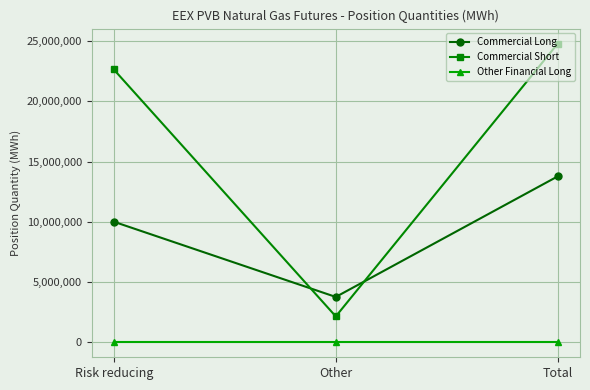

What is the label of the 3rd point from the right?

Risk reducing